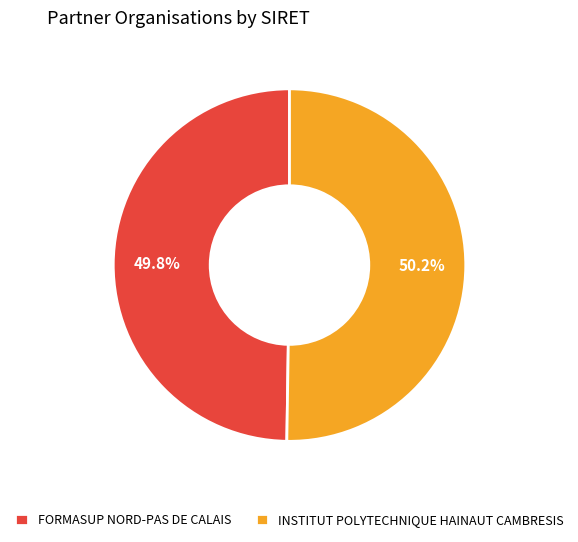

What is the total percentage of INSTITUT POLYTECHNIQUE HAINAUT CAMBRESIS and FORMASUP NORD-PAS DE CALAIS?

100.0%